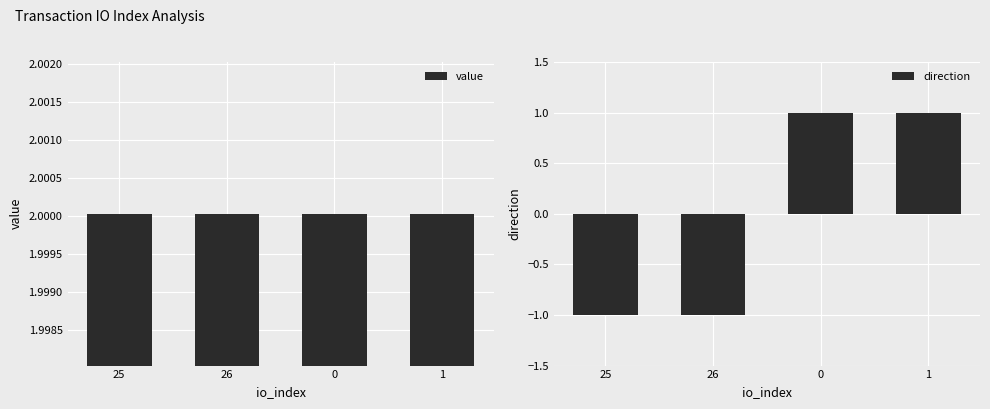

What is the highest value of the direction series?

1